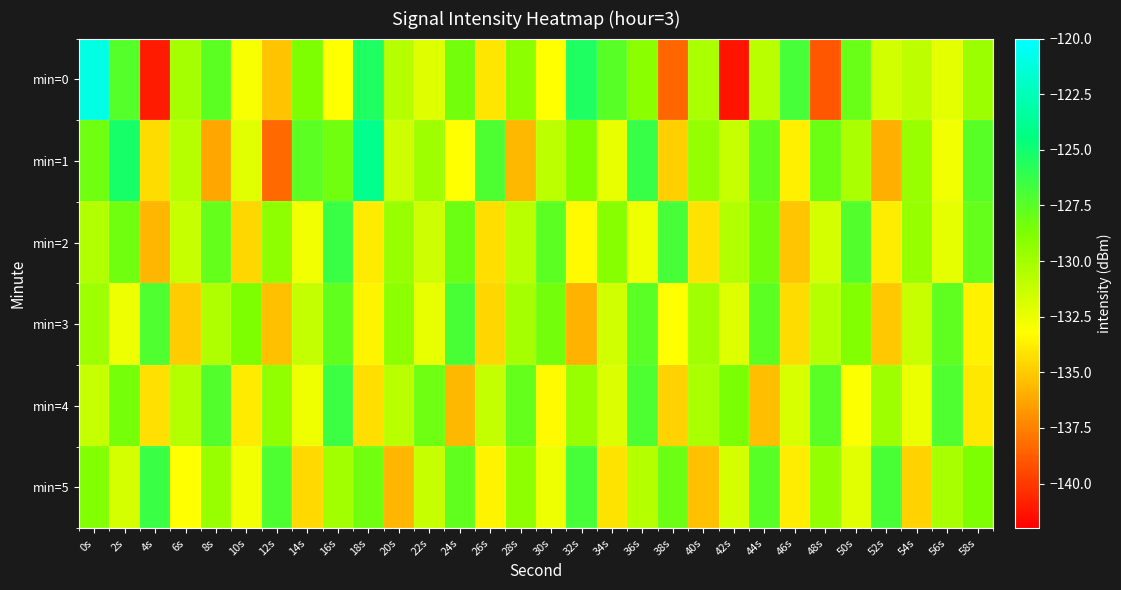

What is the spread (max minus min) of values at 36s?

6.4